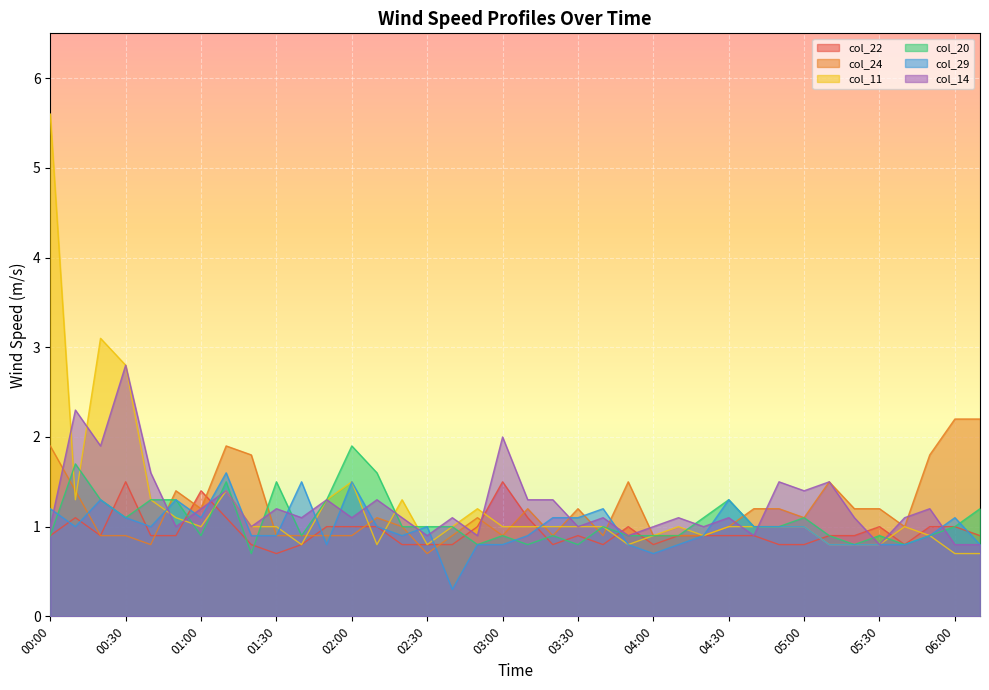

Reading left to right, list all the values displayed in this chart.

col_22: 00:00=0.9	00:10=1.1	00:20=0.9	00:30=1.5	00:40=0.9	00:50=0.9	01:00=1.4	01:10=1.1	01:20=0.8	01:30=0.7	01:40=0.8	01:50=1.0	02:00=1.0	02:10=1.0	02:20=0.8	02:30=0.8	02:40=0.8	02:50=1.0	03:00=1.5	03:10=1.1	03:20=0.8	03:30=0.9	03:40=0.8	03:50=1.0	04:00=0.8	04:10=0.9	04:20=0.9	04:30=0.9	04:40=0.9	04:50=0.8	05:00=0.8	05:10=0.9	05:20=0.9	05:30=1.0	05:40=0.8	05:50=1.0	06:00=1.0	06:10=0.9
col_24: 00:00=1.9	00:10=1.4	00:20=0.9	00:30=0.9	00:40=0.8	00:50=1.4	01:00=1.2	01:10=1.9	01:20=1.8	01:30=0.9	01:40=0.9	01:50=0.9	02:00=0.9	02:10=1.1	02:20=1.0	02:30=0.7	02:40=0.9	02:50=1.1	03:00=0.9	03:10=1.2	03:20=0.9	03:30=1.2	03:40=0.9	03:50=1.5	04:00=0.9	04:10=0.9	04:20=0.9	04:30=1.0	04:40=1.2	04:50=1.2	05:00=1.1	05:10=1.5	05:20=1.2	05:30=1.2	05:40=1.0	05:50=1.8	06:00=2.2	06:10=2.2
col_11: 00:00=5.6	00:10=1.3	00:20=3.1	00:30=2.8	00:40=1.3	00:50=1.1	01:00=1.0	01:10=1.4	01:20=1.0	01:30=1.0	01:40=0.8	01:50=1.3	02:00=1.5	02:10=0.8	02:20=1.3	02:30=0.8	02:40=1.0	02:50=1.2	03:00=1.0	03:10=1.0	03:20=1.0	03:30=1.0	03:40=1.0	03:50=0.8	04:00=0.9	04:10=1.0	04:20=0.9	04:30=1.0	04:40=1.0	04:50=1.0	05:00=1.0	05:10=0.8	05:20=0.8	05:30=0.8	05:40=1.0	05:50=0.9	06:00=0.7	06:10=0.7
col_20: 00:00=0.9	00:10=1.7	00:20=1.3	00:30=1.1	00:40=1.3	00:50=1.3	01:00=0.9	01:10=1.5	01:20=0.7	01:30=1.5	01:40=0.9	01:50=1.3	02:00=1.9	02:10=1.6	02:20=1.0	02:30=1.0	02:40=1.0	02:50=0.8	03:00=0.9	03:10=0.8	03:20=0.9	03:30=0.8	03:40=1.0	03:50=0.9	04:00=0.9	04:10=0.9	04:20=1.1	04:30=1.3	04:40=1.0	04:50=1.0	05:00=1.1	05:10=0.9	05:20=0.8	05:30=0.9	05:40=0.8	05:50=0.9	06:00=1.0	06:10=1.2
col_29: 00:00=1.2	00:10=1.0	00:20=1.3	00:30=1.1	00:40=1.0	00:50=1.3	01:00=1.1	01:10=1.6	01:20=0.9	01:30=0.9	01:40=1.5	01:50=0.8	02:00=1.5	02:10=1.0	02:20=0.9	02:30=1.0	02:40=0.3	02:50=0.8	03:00=0.8	03:10=0.9	03:20=1.1	03:30=1.1	03:40=1.2	03:50=0.8	04:00=0.7	04:10=0.8	04:20=0.9	04:30=1.3	04:40=1.0	04:50=1.0	05:00=1.0	05:10=0.8	05:20=0.8	05:30=0.8	05:40=0.8	05:50=0.9	06:00=1.1	06:10=0.8
col_14: 00:00=1.0	00:10=2.3	00:20=1.9	00:30=2.8	00:40=1.6	00:50=1.0	01:00=1.2	01:10=1.4	01:20=1.0	01:30=1.2	01:40=1.1	01:50=1.3	02:00=1.1	02:10=1.3	02:20=1.1	02:30=0.9	02:40=1.1	02:50=0.9	03:00=2.0	03:10=1.3	03:20=1.3	03:30=1.0	03:40=1.1	03:50=0.9	04:00=1.0	04:10=1.1	04:20=1.0	04:30=1.1	04:40=0.9	04:50=1.5	05:00=1.4	05:10=1.5	05:20=1.1	05:30=0.8	05:40=1.1	05:50=1.2	06:00=0.8	06:10=0.8